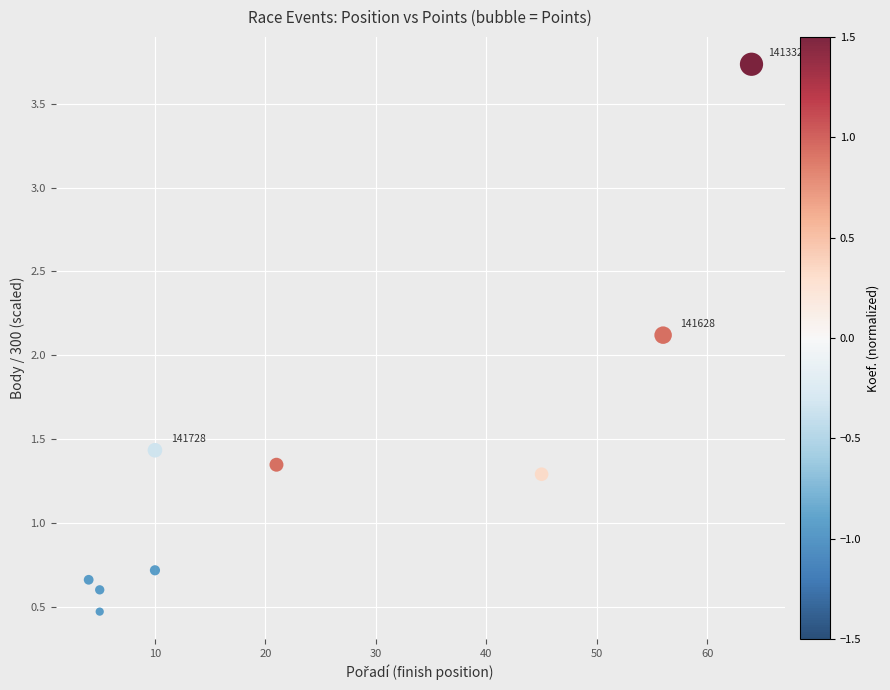

What Y value in the scatter plot is closest to 2?

2.1